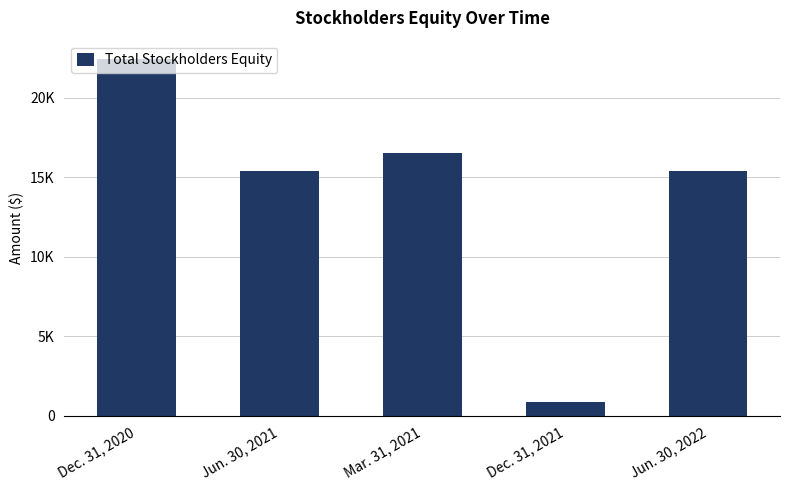

Are the bars horizontal?

No